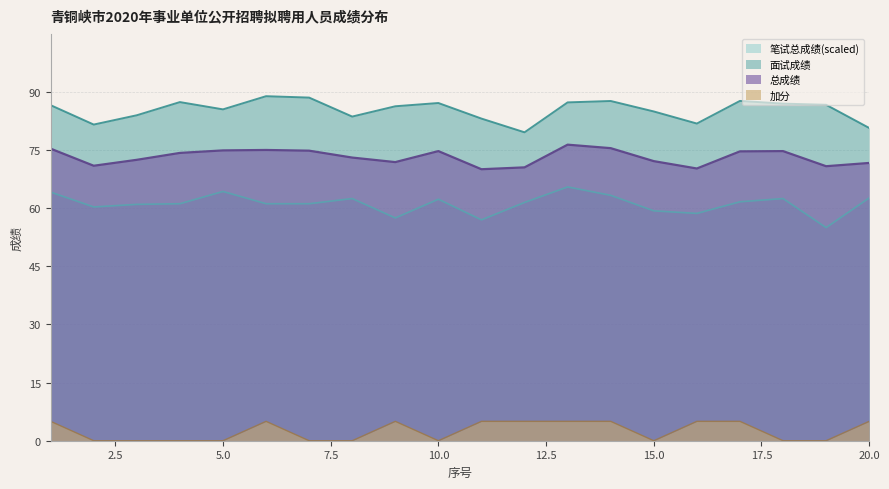

What is the difference between the 总成绩 values at 8 and 11?

3.0